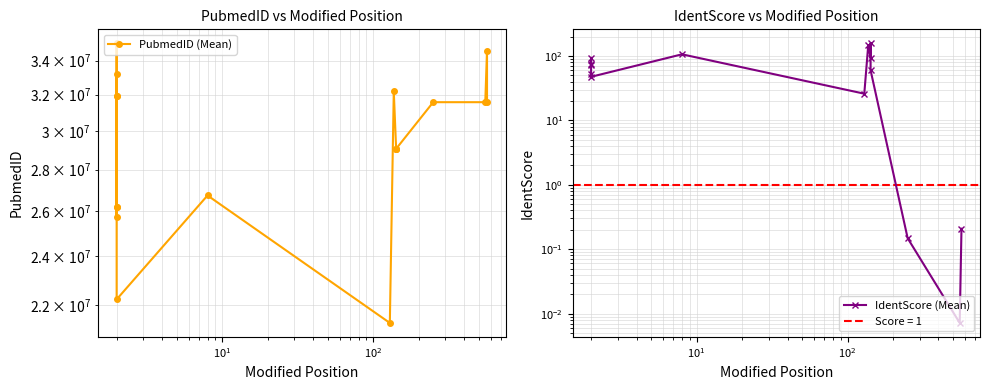

Which has a higher value, 142 or 2?

2